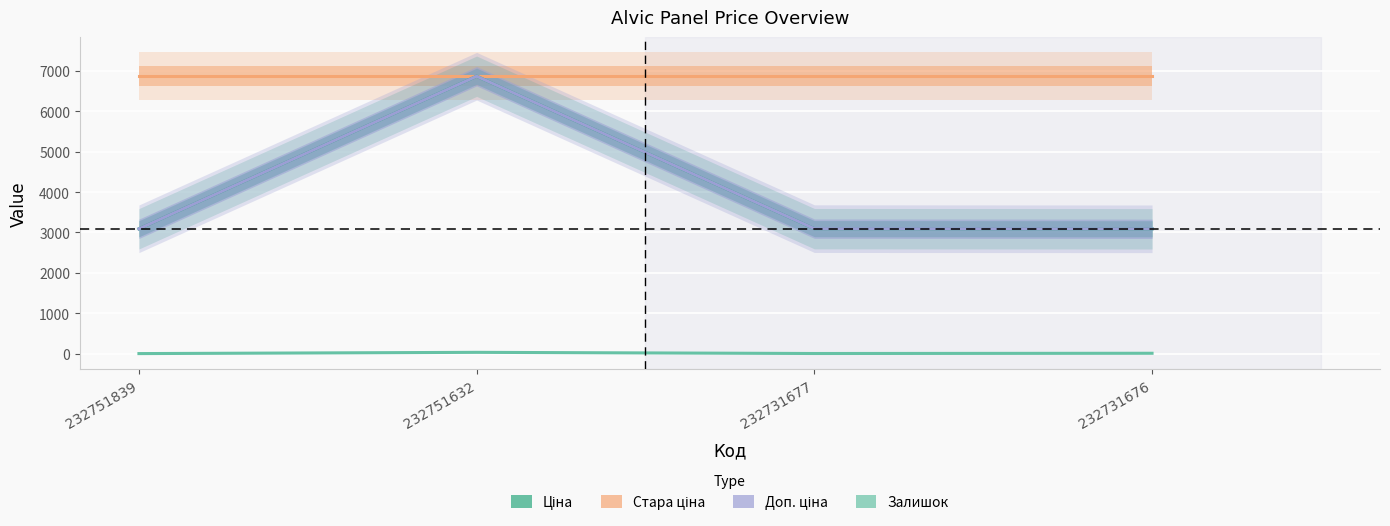

At which label is Стара ціна closest to 6869?

232751839